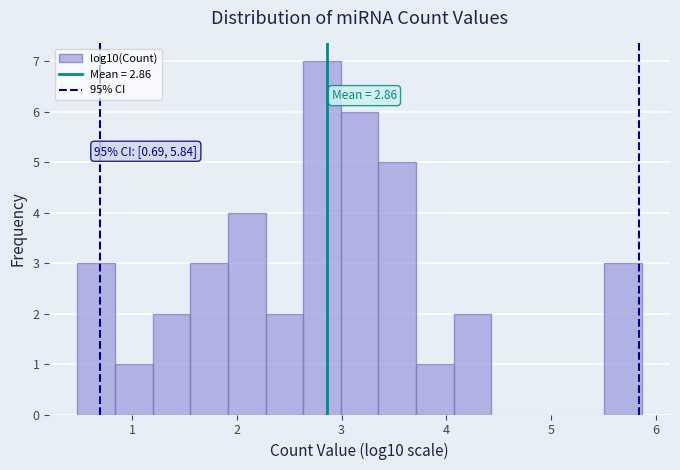

Read against the x-axis, roughly where is the centre of the tallest bar?

2.8